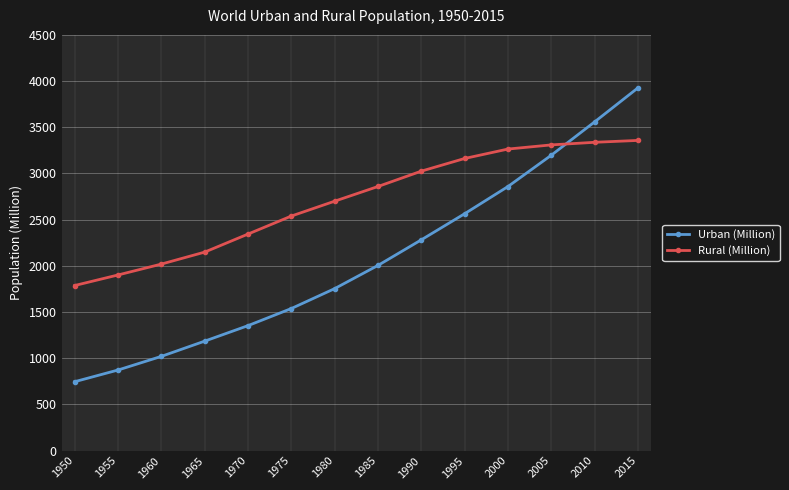

What is the total value across all series at 2010?

6895.9